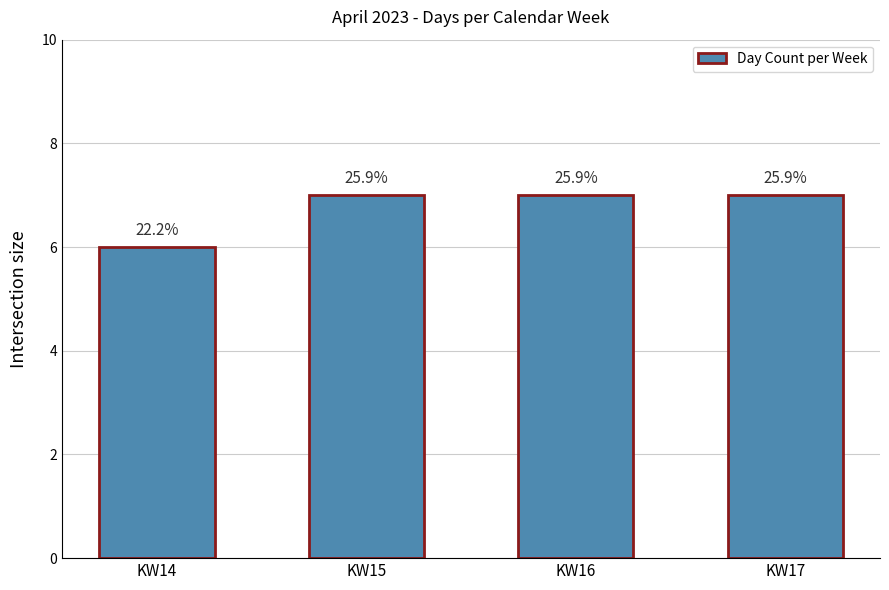

How many bars are there in total?

4